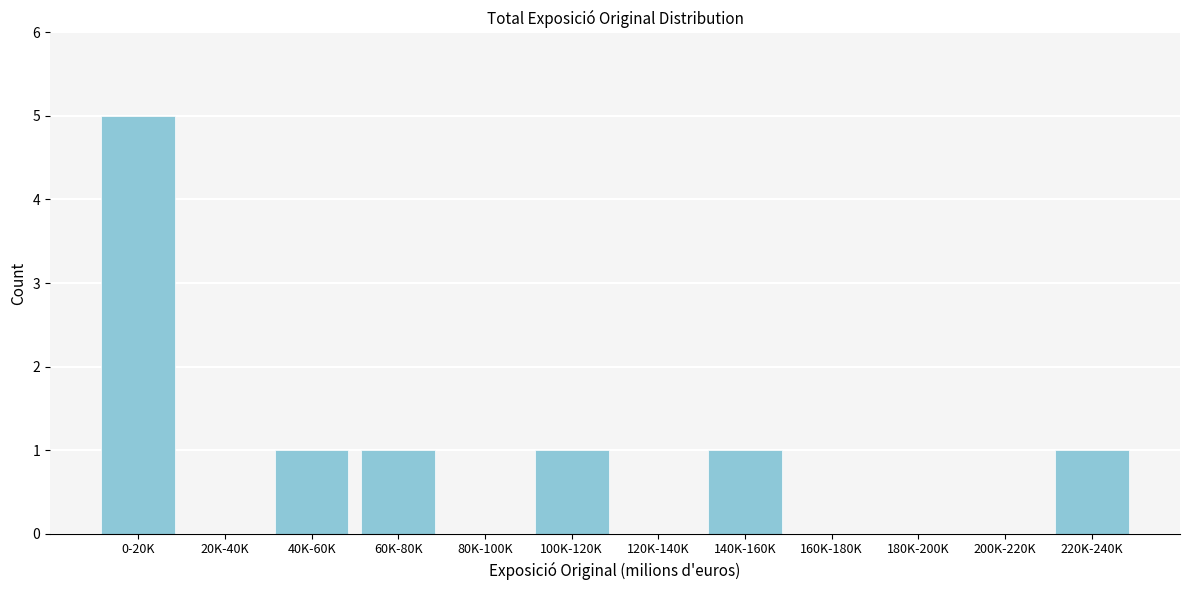

Reading left to right, what are all the values shown in this chart?

0-20K=5	20K-40K=0	40K-60K=1	60K-80K=1	80K-100K=0	100K-120K=1	120K-140K=0	140K-160K=1	160K-180K=0	180K-200K=0	200K-220K=0	220K-240K=1